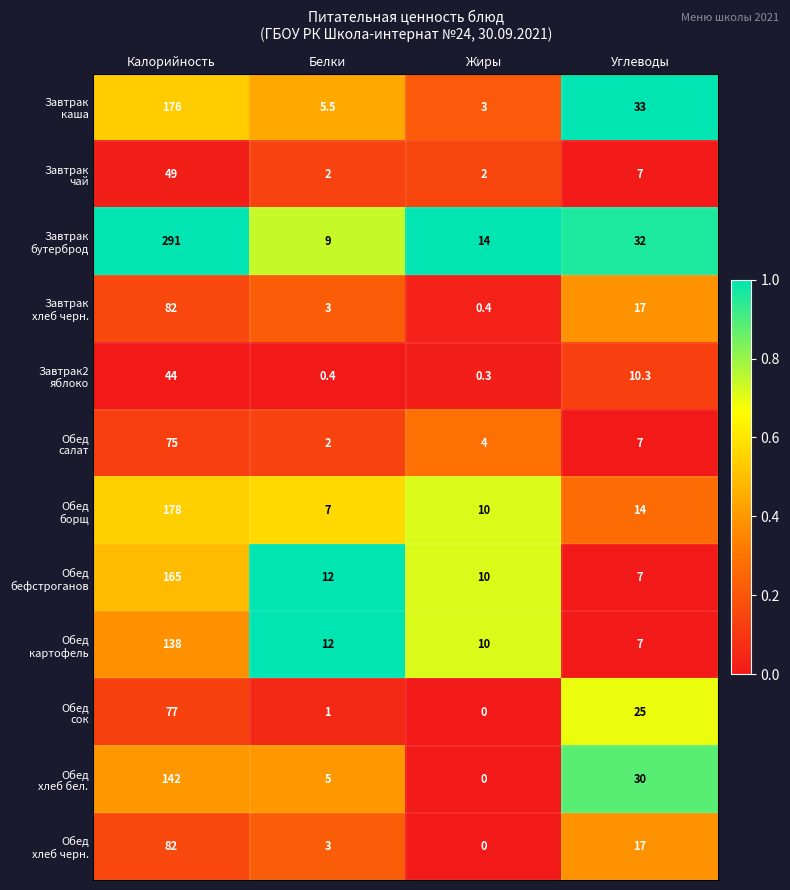

Which label corresponds to the largest value in the chart?

Калорийность